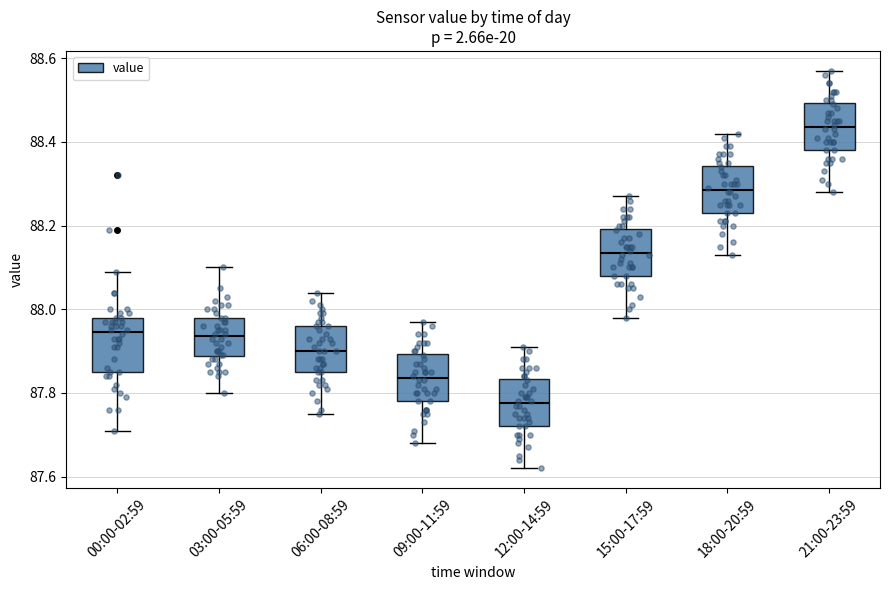

Which box has the highest median line?

21:00-23:59